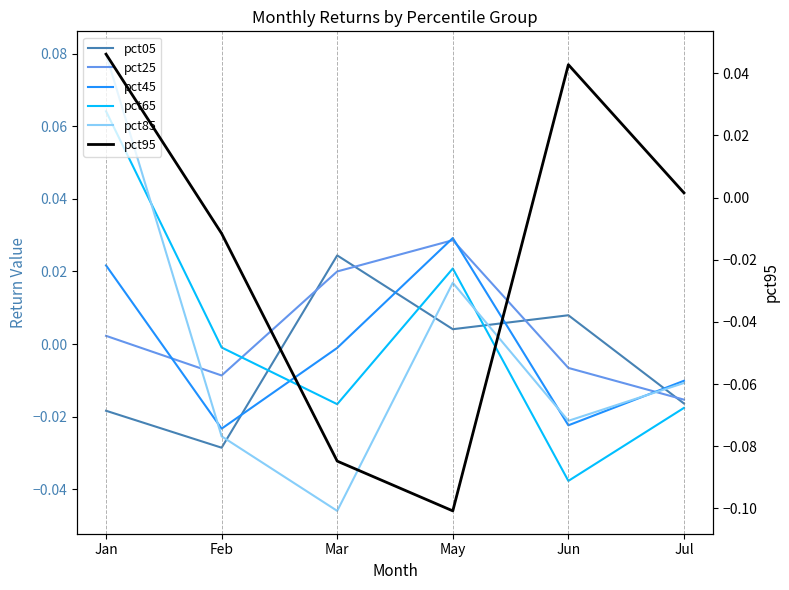

What is the sum of the pct85 values at May and Jan?

0.1